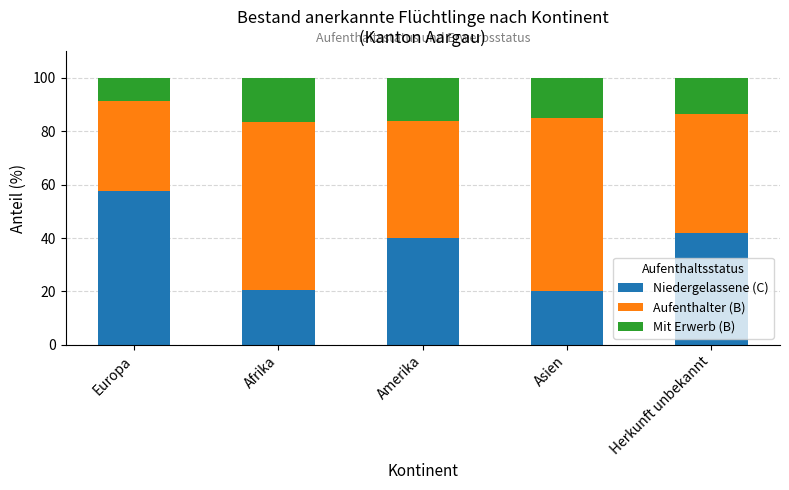

What is the highest value of the Niedergelassene (C) series?

57.6